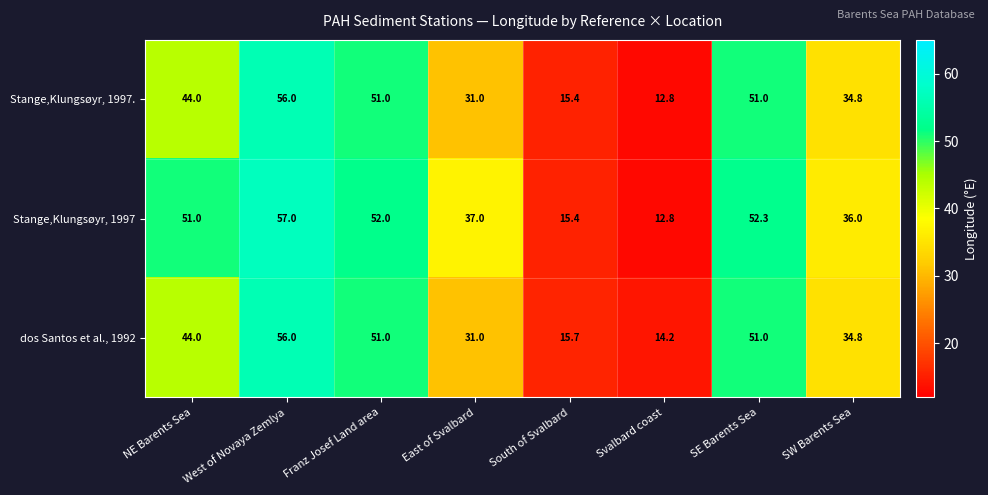

List the labels in order of Stange,Klungsøyr, 1997 value, smallest first.

Svalbard coast, South of Svalbard, SW Barents Sea, East of Svalbard, NE Barents Sea, Franz Josef Land area, SE Barents Sea, West of Novaya Zemlya